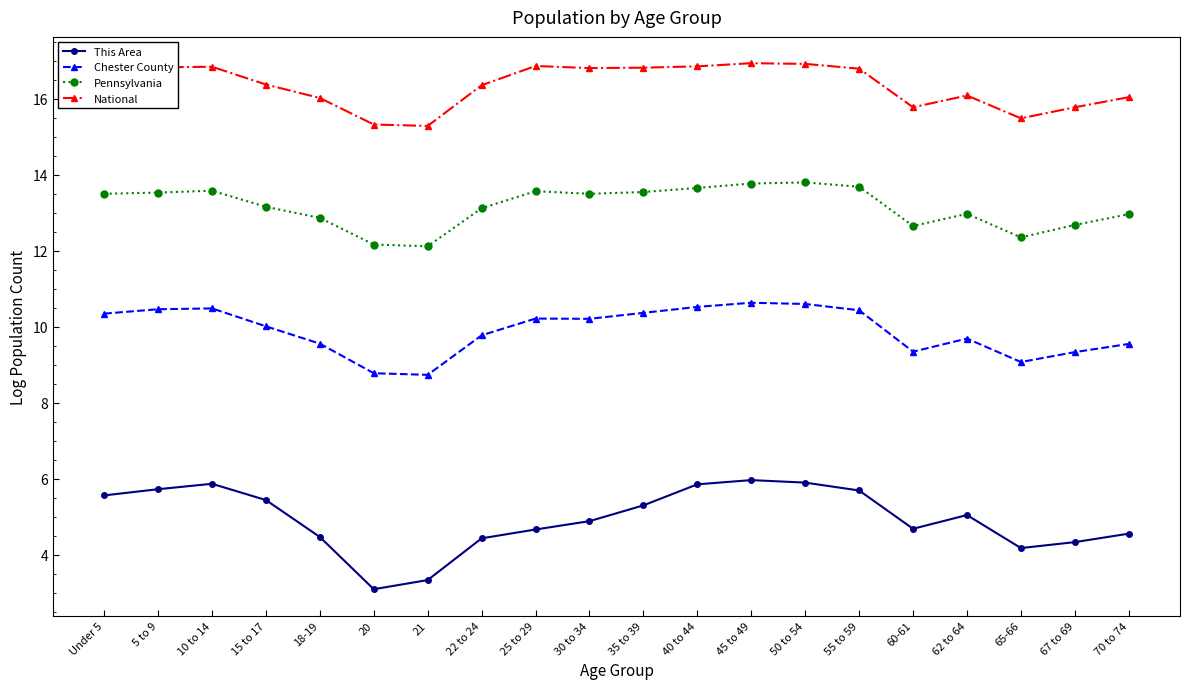

Does the chart have visible grid lines?

No